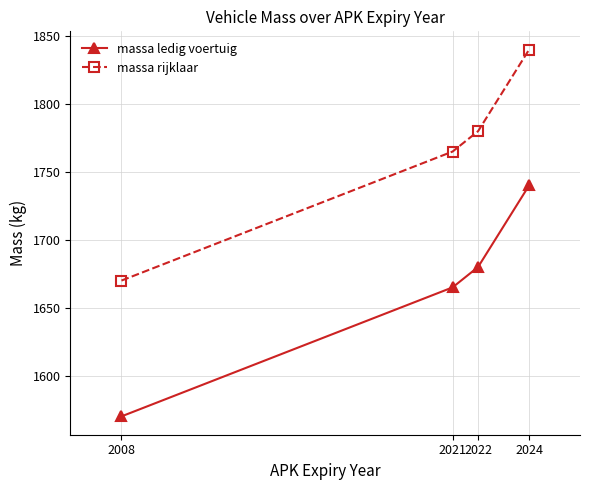

What is the spread (max minus min) of values at 2008?

100